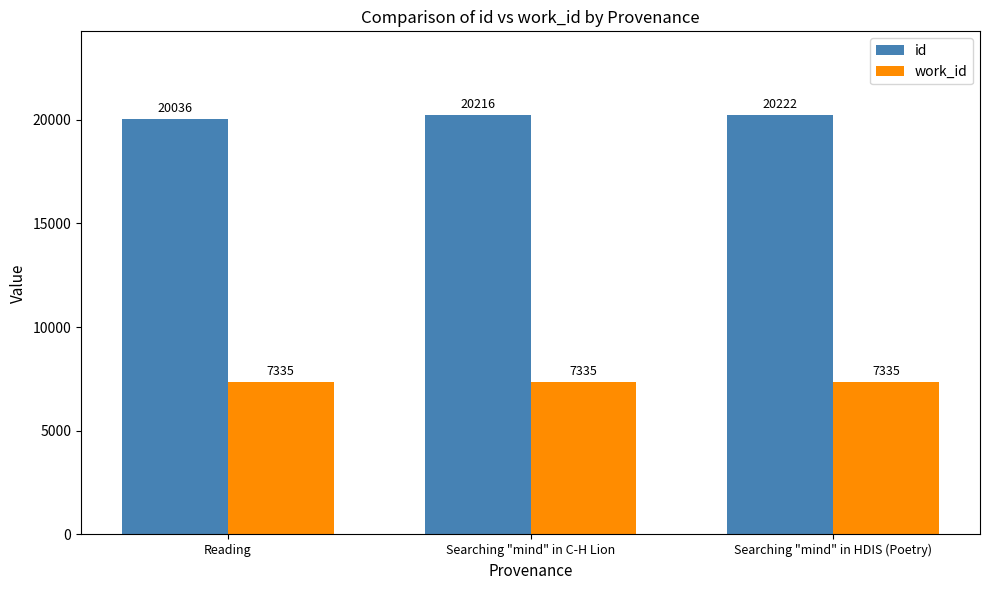

At which category is the sum across all series the highest?

Searching "mind" in HDIS (Poetry)